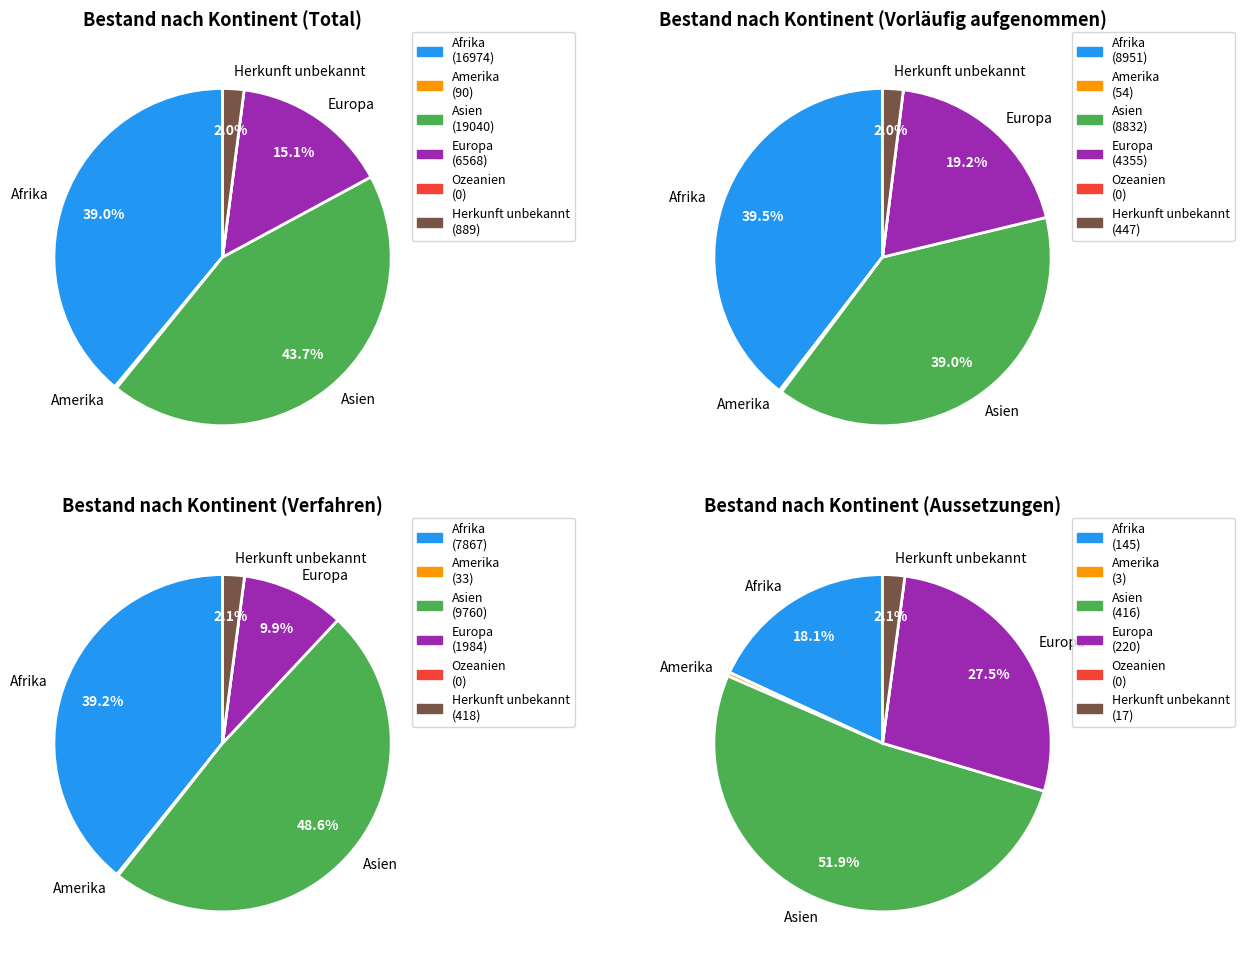

Is there a majority slice in this chart?

No